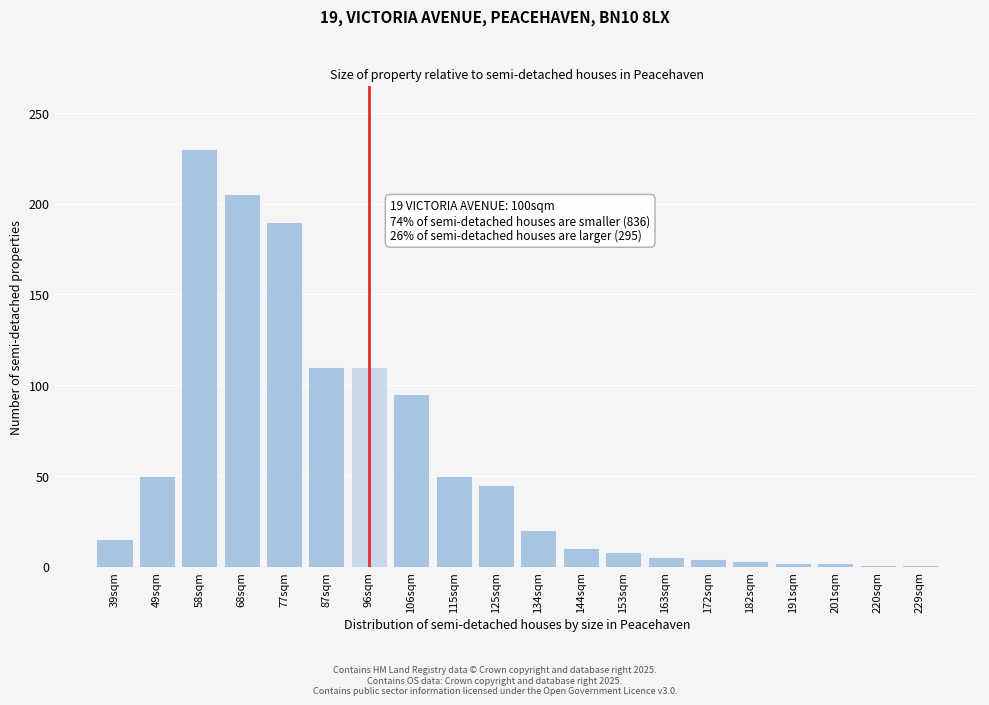

The value at 77sqm is 338. True or false?

False